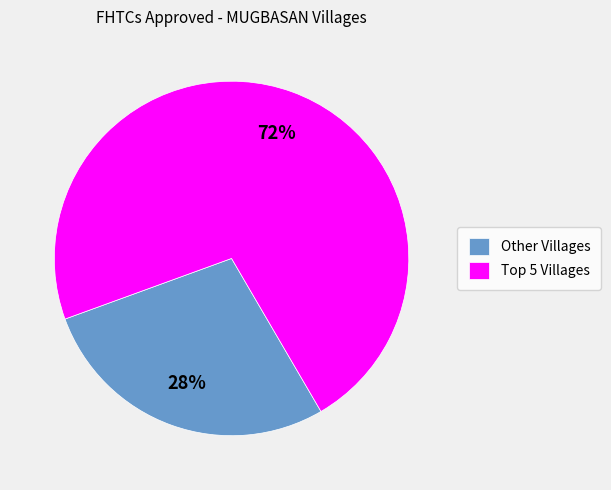

Does Other Villages account for over 50% of the chart?

No